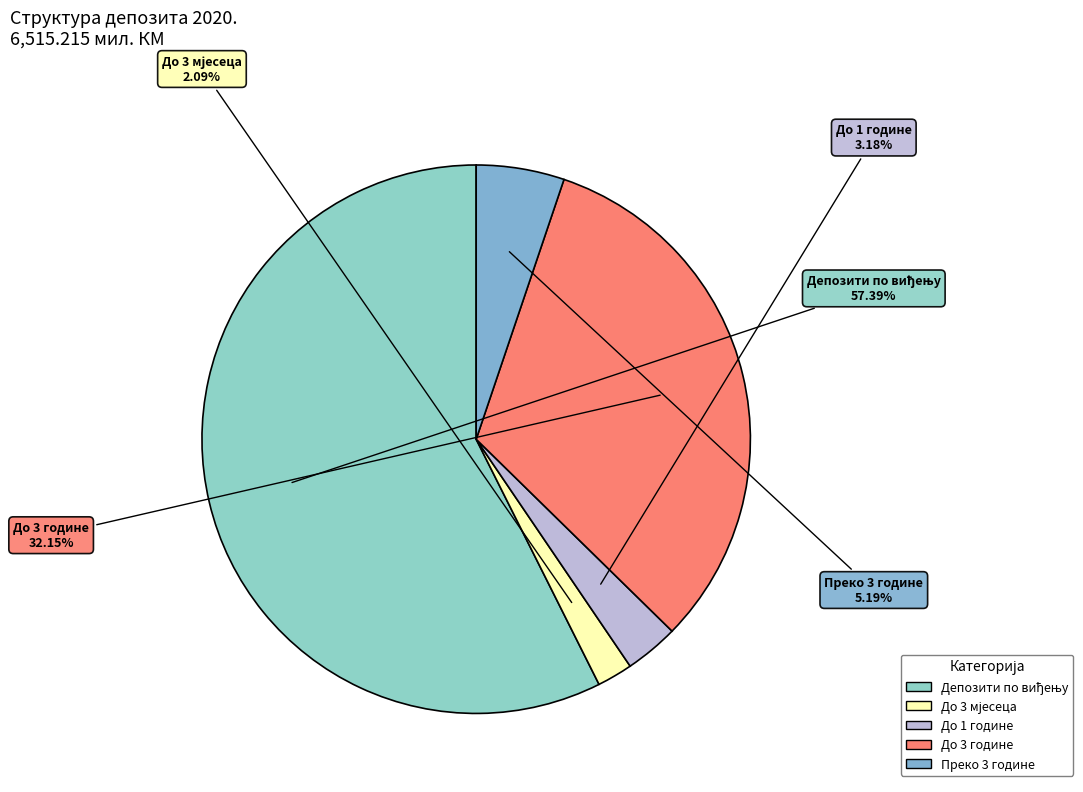

Does any single category account for the majority?

Yes